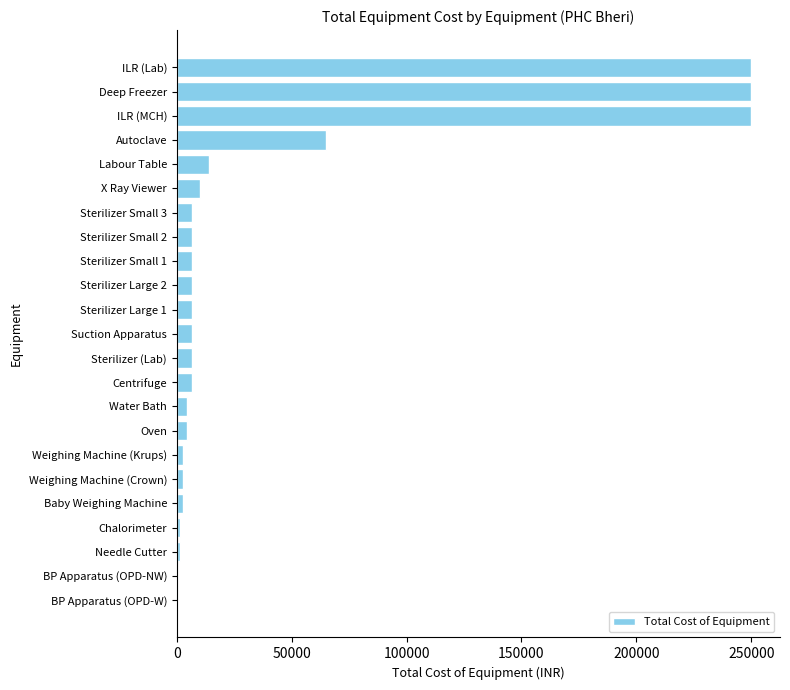

What is the sum of all values?

911400